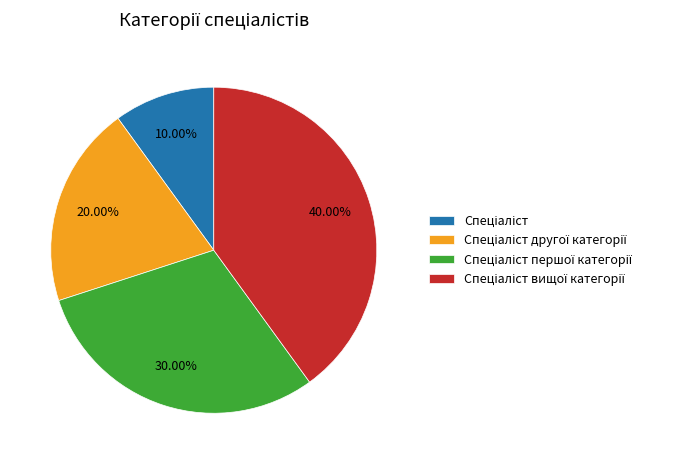

Is there a majority slice in this chart?

No